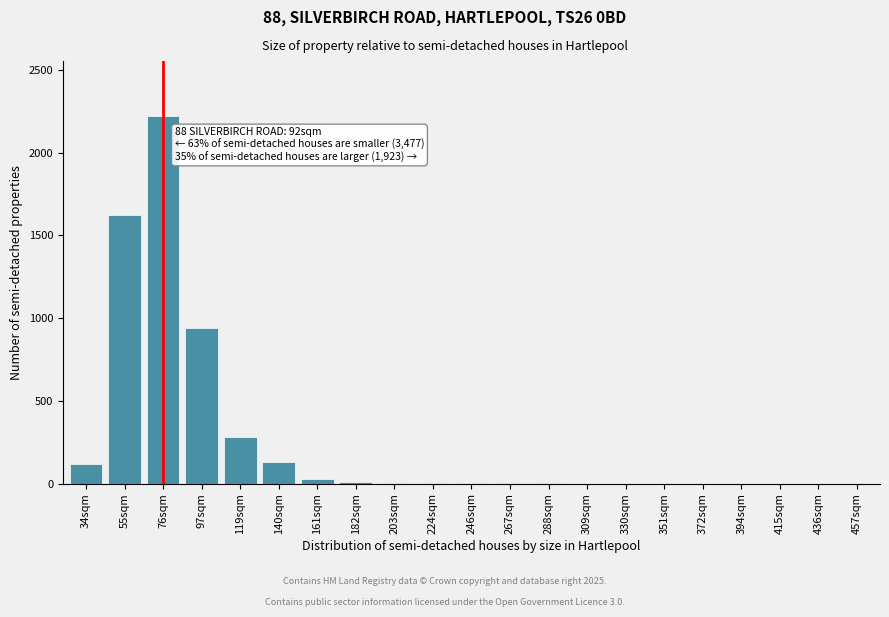

The chart shows a value of 0 at 330sqm. True or false?

True